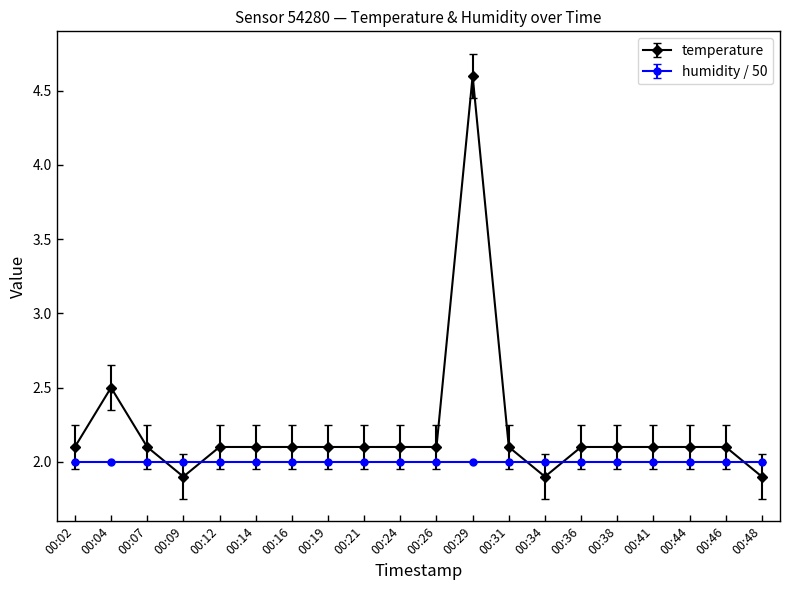

What is the smallest value displayed?

1.9